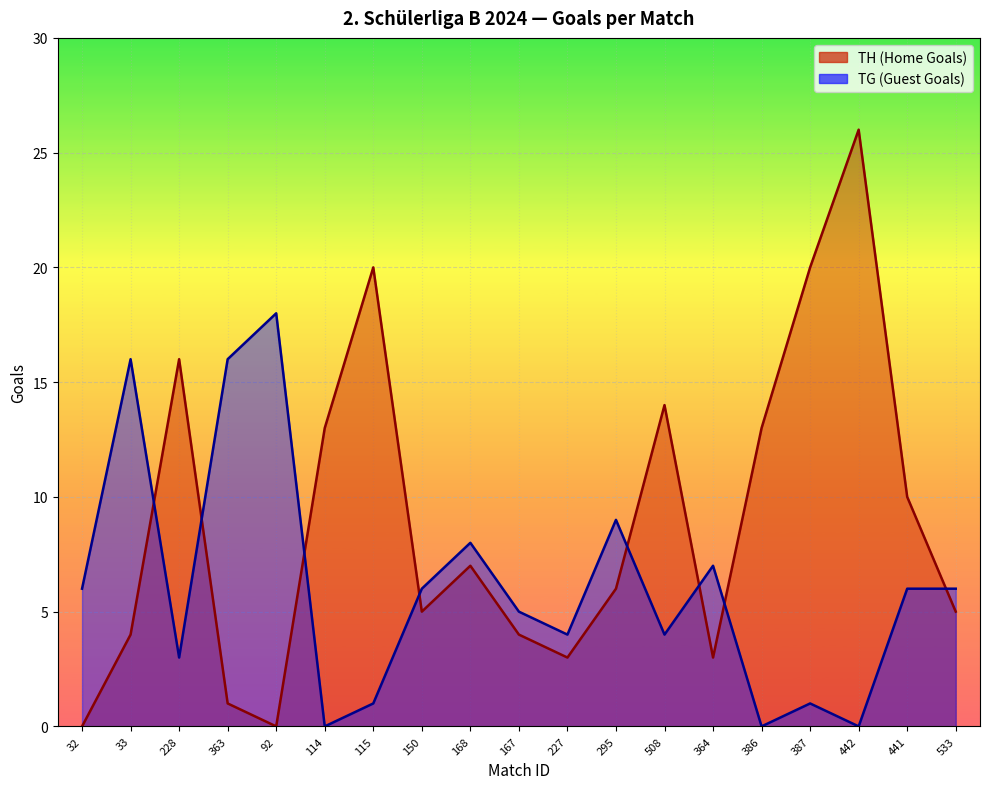

Is the value of TH (Home Goals) at 442 greater than the value of TG (Guest Goals) at 295?

Yes